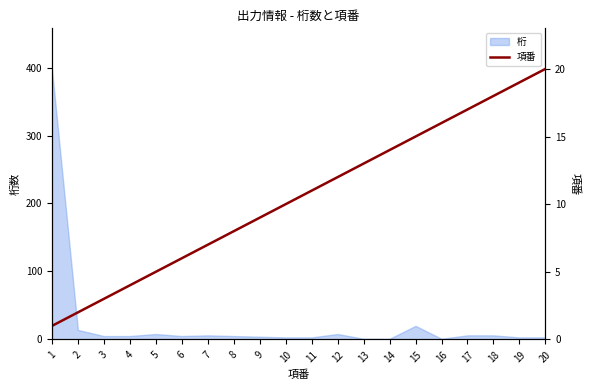

Where is the data nearest to the value 10?

10